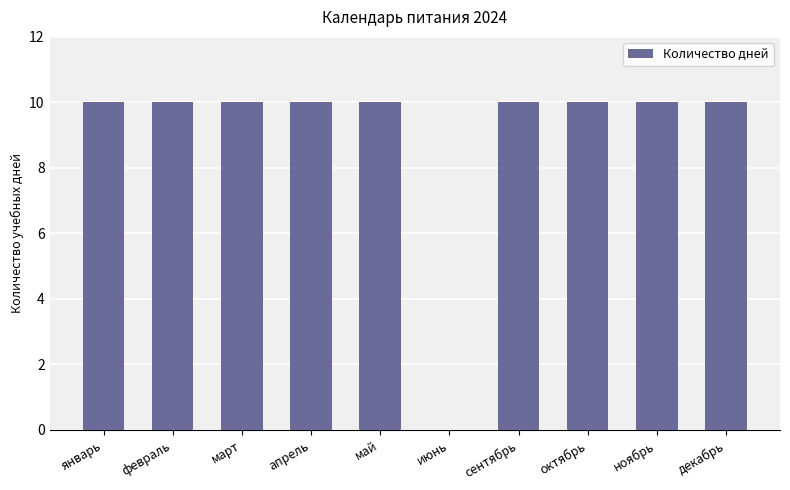

What is the greatest value displayed?

10